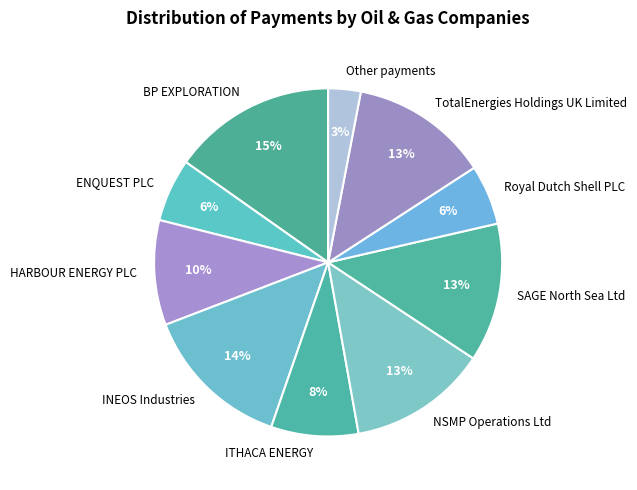

Does any single category account for the majority?

No